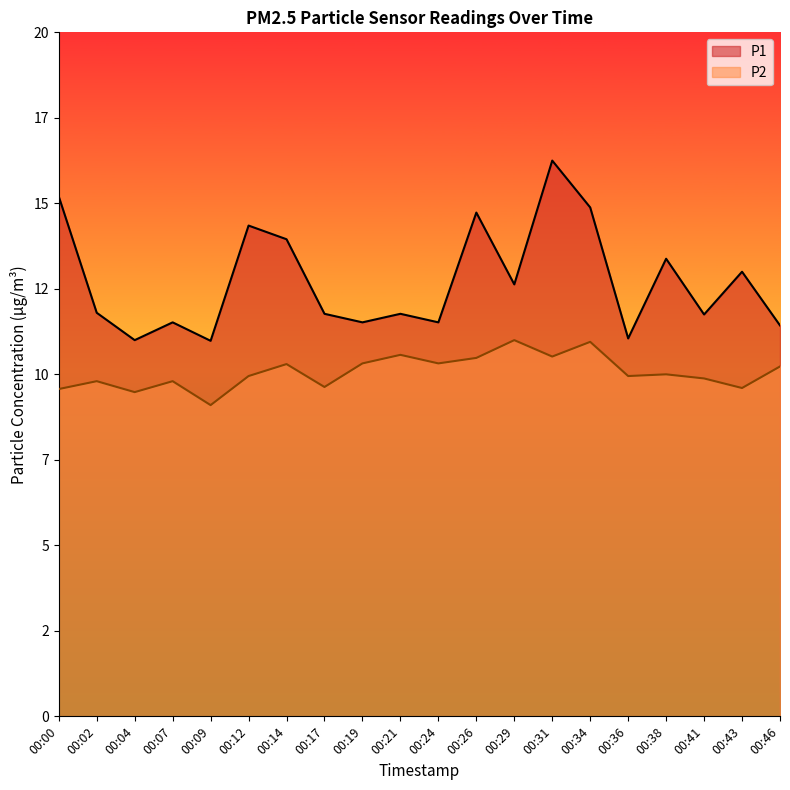

Reading right to left, what are all the values shown in this chart?

P1: 11.4	13.0	11.8	13.4	11.1	14.9	16.2	12.6	14.7	11.5	11.8	11.5	11.8	13.9	14.3	11.0	11.5	11.0	11.8	15.2
P2: 10.2	9.6	9.9	10.0	9.9	10.9	10.5	11.0	10.5	10.3	10.6	10.3	9.6	10.3	9.9	9.1	9.8	9.5	9.8	9.6